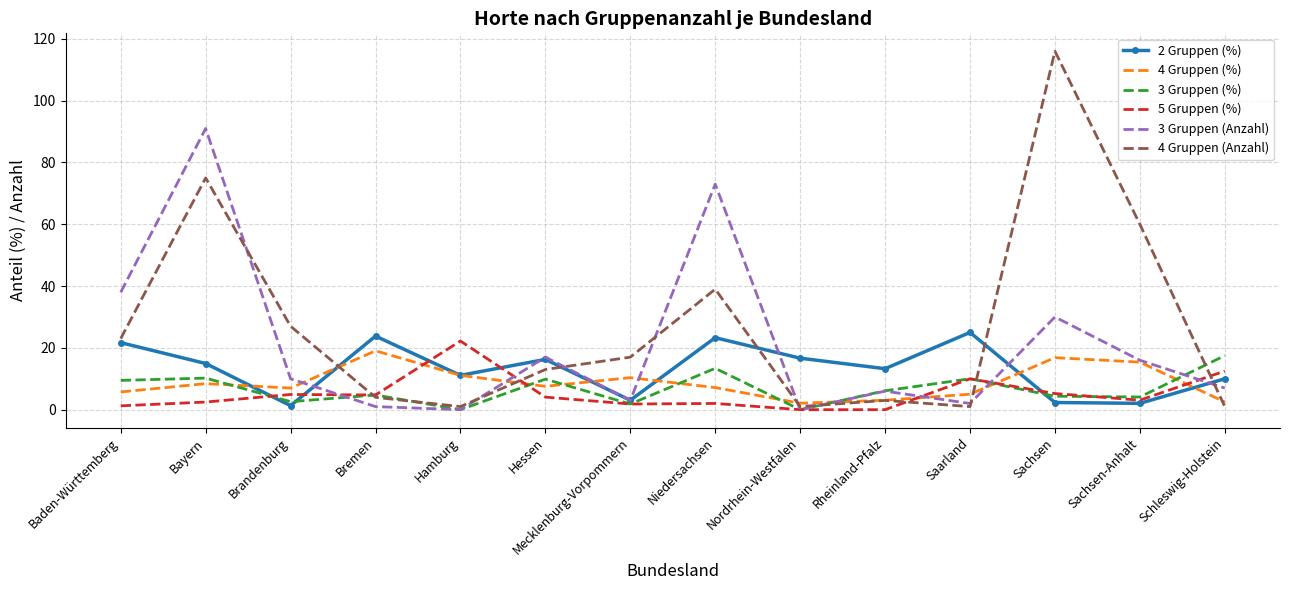

Which series has the widest spread of values?

4 Gruppen (Anzahl)